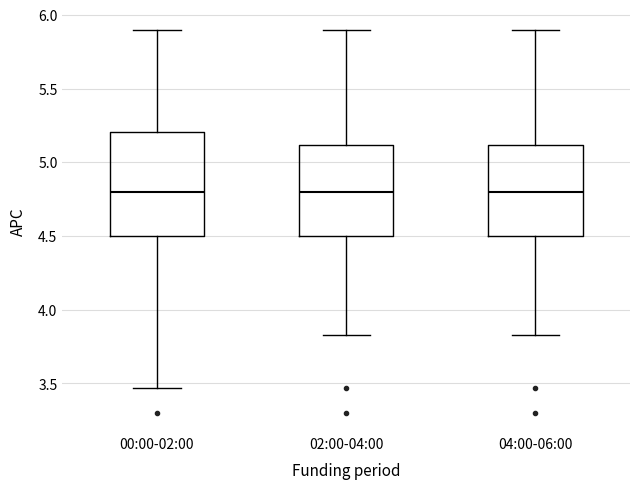

Reading left to right, read every box against the y-axis: the position of its median line, the range the box covers, and the ends of its whiskers. The values are not printed on the chart, so give them approximately, as read against the axis.

00:00-02:00: median 4.80, box 4.50 to 5.20, whiskers 3.45 to 5.90
02:00-04:00: median 4.80, box 4.50 to 5.10, whiskers 3.85 to 5.90
04:00-06:00: median 4.80, box 4.50 to 5.10, whiskers 3.85 to 5.90